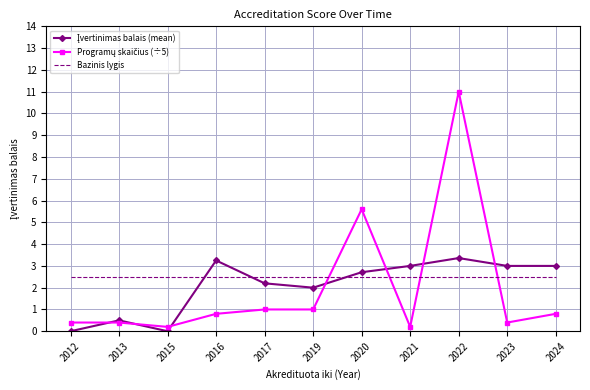

The value of Bazinis lygis at 2023 is 1.0. True or false?

False